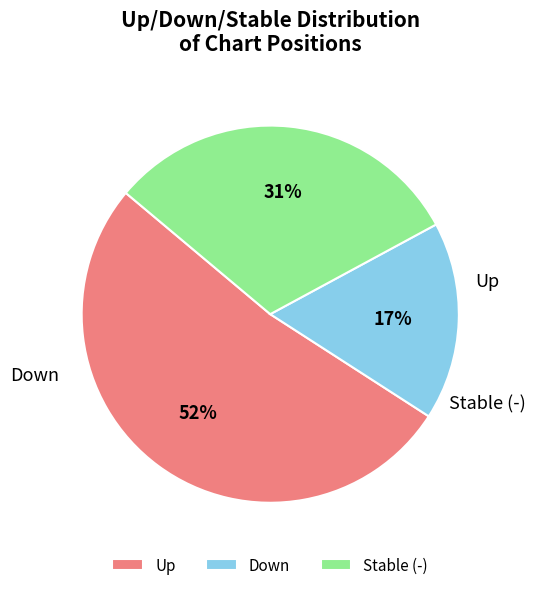

Do Up and Down together represent more than half of the pie?

Yes